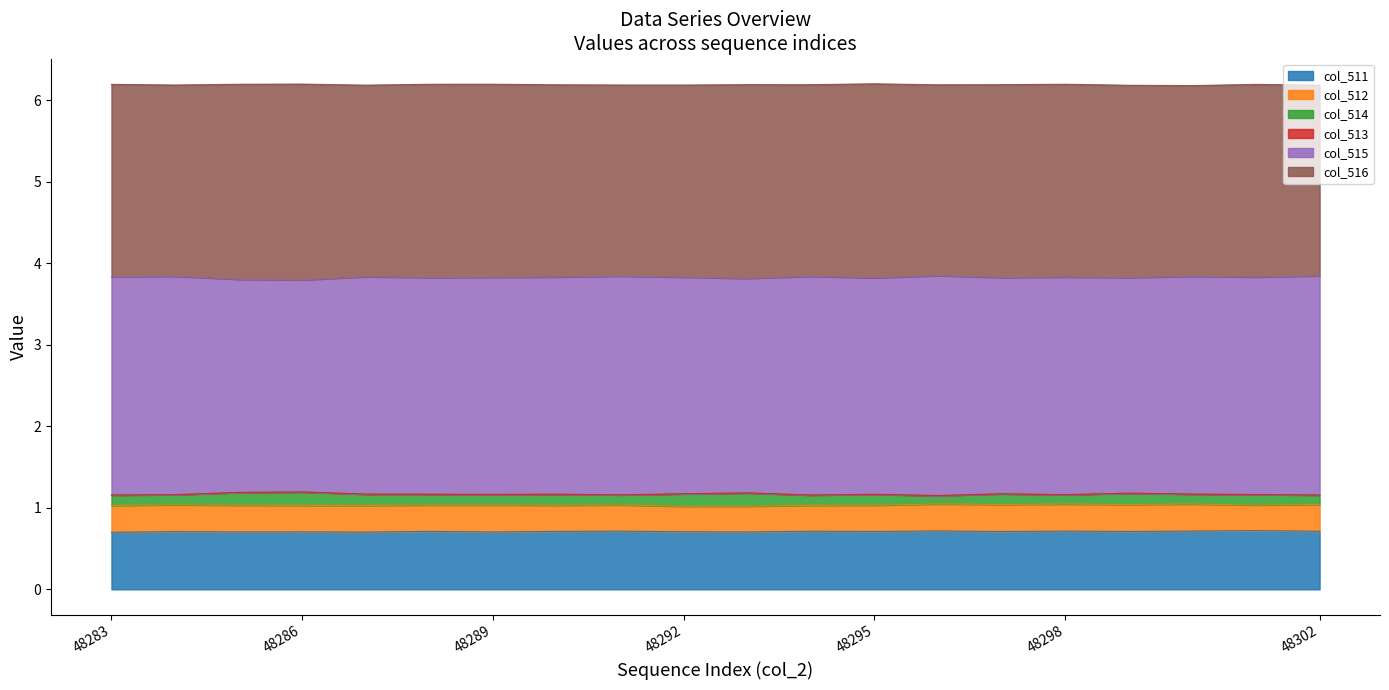

In col_516, how many points are higher than both neighbors (excluding endpoints)?

6